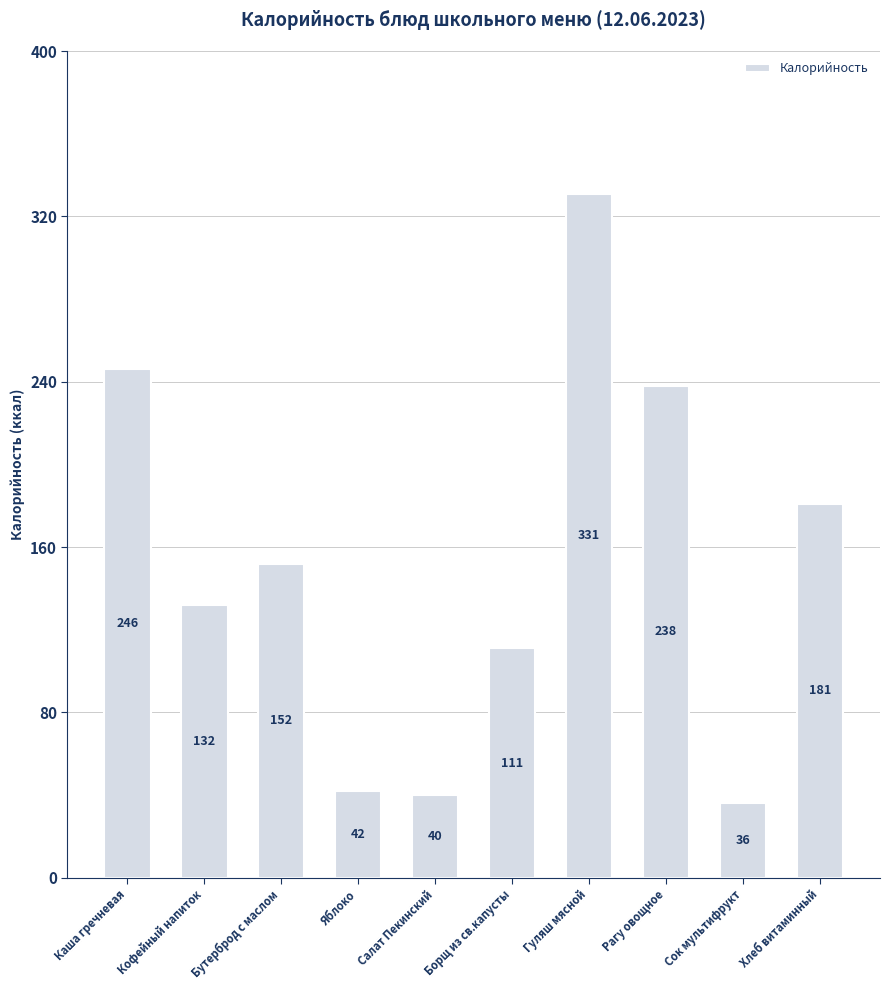

What is the sum of all values?

1509